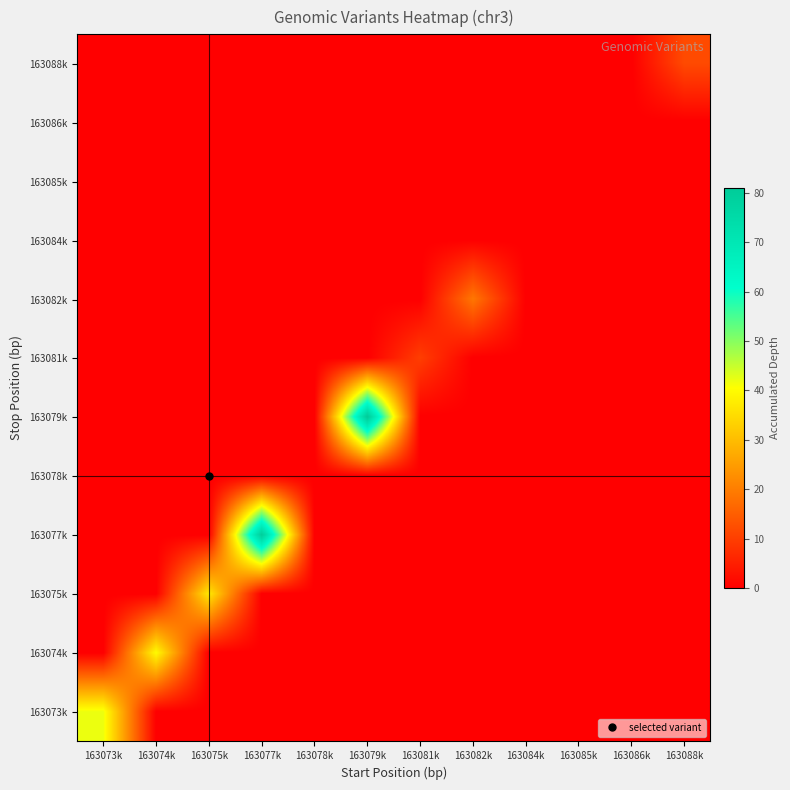

Reading left to right, list all the values displayed in this chart.

163073k: 163073k=42	163074k=0	163075k=0	163077k=0	163078k=0	163079k=0	163081k=0	163082k=0	163084k=0	163085k=0	163086k=0	163088k=0
163074k: 163073k=0	163074k=40	163075k=0	163077k=0	163078k=0	163079k=0	163081k=0	163082k=0	163084k=0	163085k=0	163086k=0	163088k=0
163075k: 163073k=0	163074k=0	163075k=37	163077k=0	163078k=0	163079k=0	163081k=0	163082k=0	163084k=0	163085k=0	163086k=0	163088k=0
163077k: 163073k=0	163074k=0	163075k=0	163077k=80	163078k=0	163079k=0	163081k=0	163082k=0	163084k=0	163085k=0	163086k=0	163088k=0
163078k: 163073k=0	163074k=0	163075k=0	163077k=0	163078k=0	163079k=0	163081k=0	163082k=0	163084k=0	163085k=0	163086k=0	163088k=0
163079k: 163073k=0	163074k=0	163075k=0	163077k=0	163078k=0	163079k=81	163081k=0	163082k=0	163084k=0	163085k=0	163086k=0	163088k=0
163081k: 163073k=0	163074k=0	163075k=0	163077k=0	163078k=0	163079k=0	163081k=10	163082k=0	163084k=0	163085k=0	163086k=0	163088k=0
163082k: 163073k=0	163074k=0	163075k=0	163077k=0	163078k=0	163079k=0	163081k=0	163082k=19	163084k=0	163085k=0	163086k=0	163088k=0
163084k: 163073k=0	163074k=0	163075k=0	163077k=0	163078k=0	163079k=0	163081k=0	163082k=0	163084k=0	163085k=0	163086k=0	163088k=0
163085k: 163073k=0	163074k=0	163075k=0	163077k=0	163078k=0	163079k=0	163081k=0	163082k=0	163084k=0	163085k=0	163086k=0	163088k=0
163086k: 163073k=0	163074k=0	163075k=0	163077k=0	163078k=0	163079k=0	163081k=0	163082k=0	163084k=0	163085k=0	163086k=0	163088k=0
163088k: 163073k=0	163074k=0	163075k=0	163077k=0	163078k=0	163079k=0	163081k=0	163082k=0	163084k=0	163085k=0	163086k=0	163088k=12